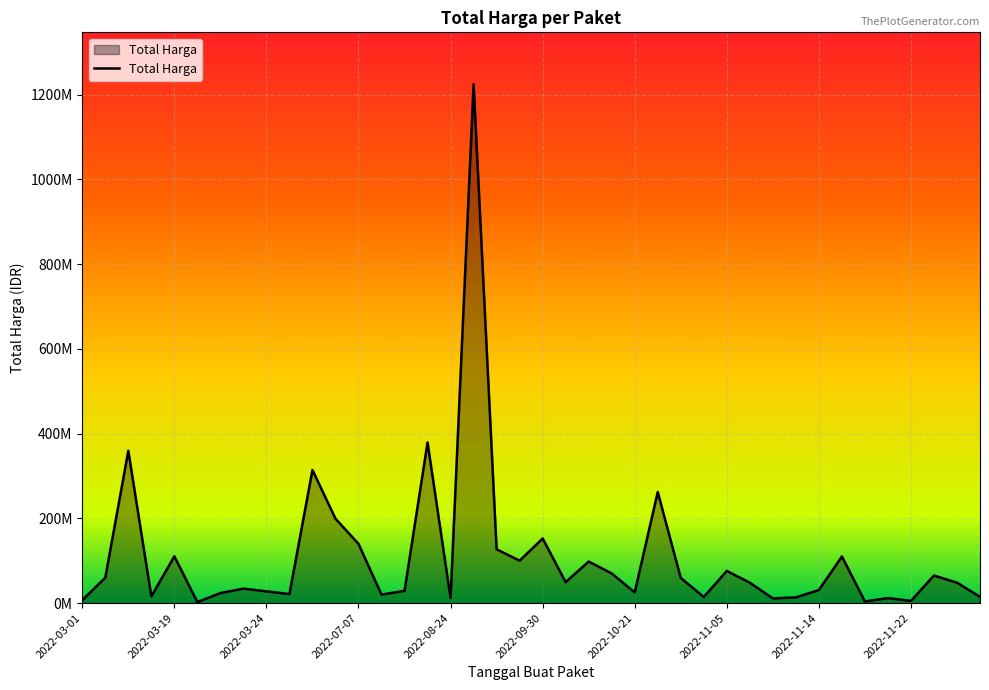

Which category has the highest value across all series?

2022-09-02